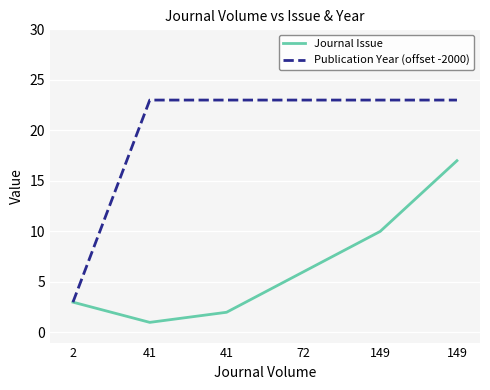

Reading left to right, extract all data points from this chart.

Journal Issue: 3	1	2	6	10	17
Publication Year (offset -2000): 3	23	23	23	23	23